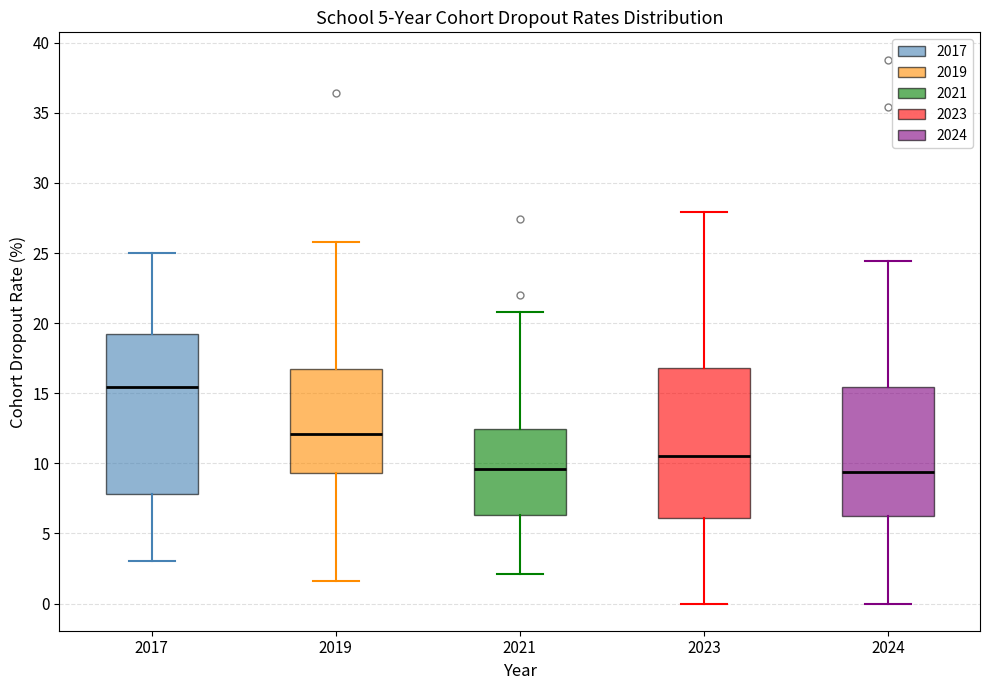

Where is the lower edge of the box at x = 2019 on the y-axis? The values are not printed on the chart, so give them approximately, as read against the axis.

9.5